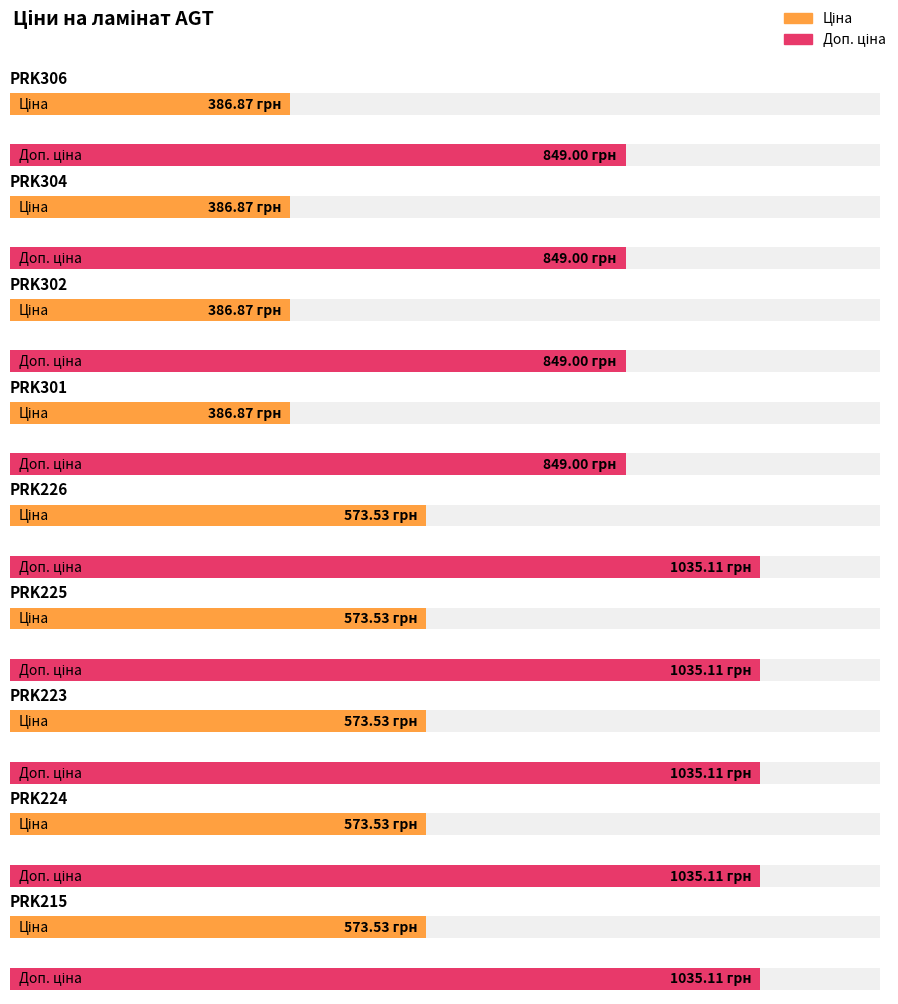

What is the sum of the Доп. ціна values at PRK226 and PRK223?

2070.2